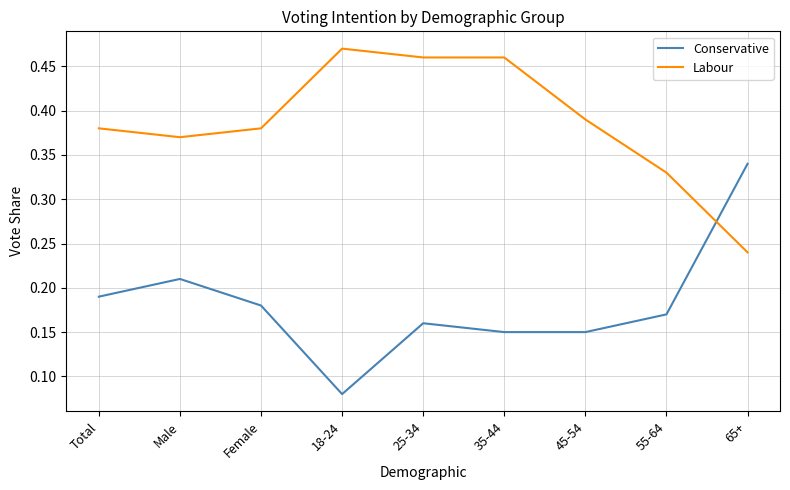

At which category is the sum across all series the highest?

25-34